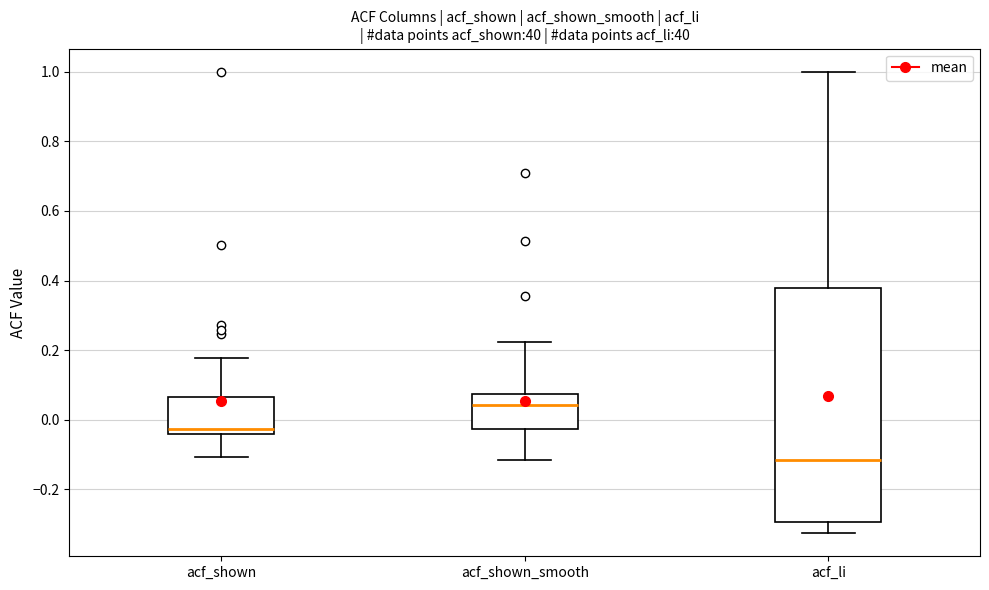

Which box has the lowest median line?

acf_li